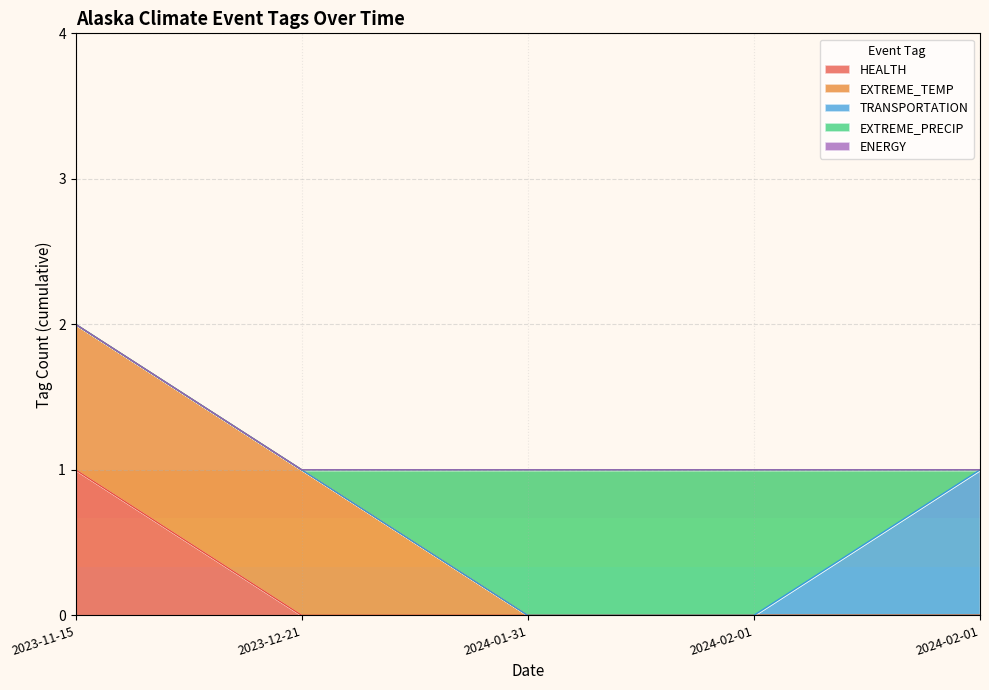

True or false: EXTREME_PRECIP and ENERGY intersect in this chart.

False